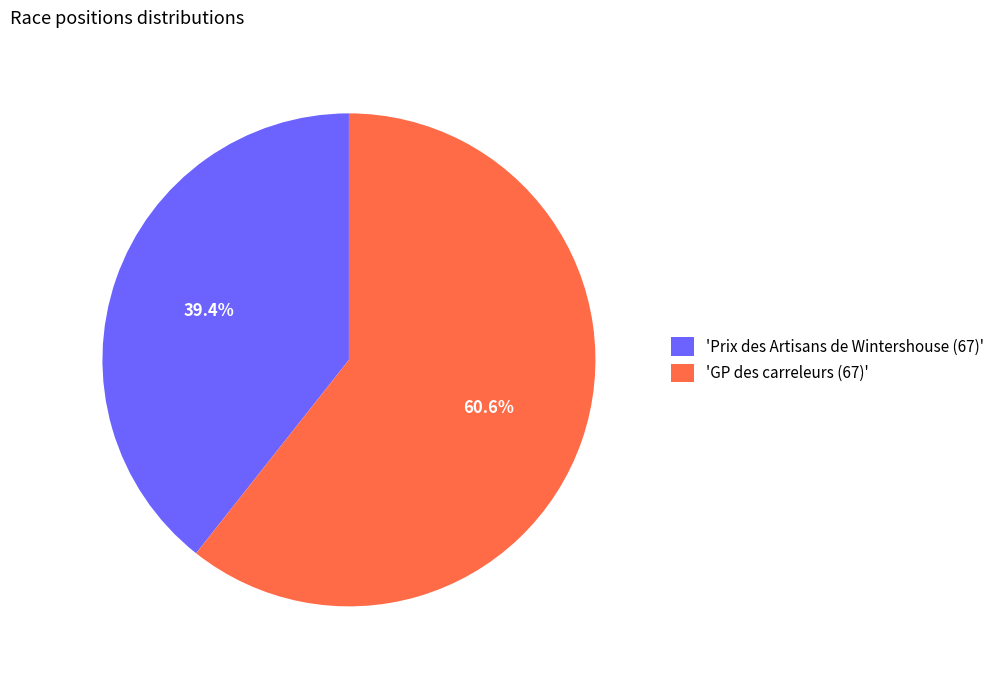

Which slice is the largest?

'GP des carreleurs (67)'